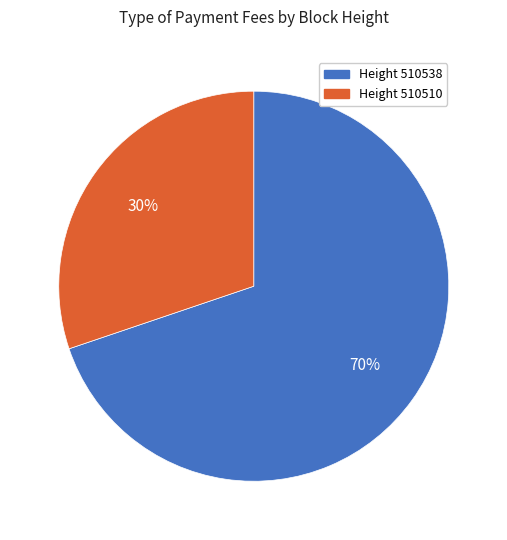

Which has a higher value, Height 510538 or Height 510510?

Height 510538